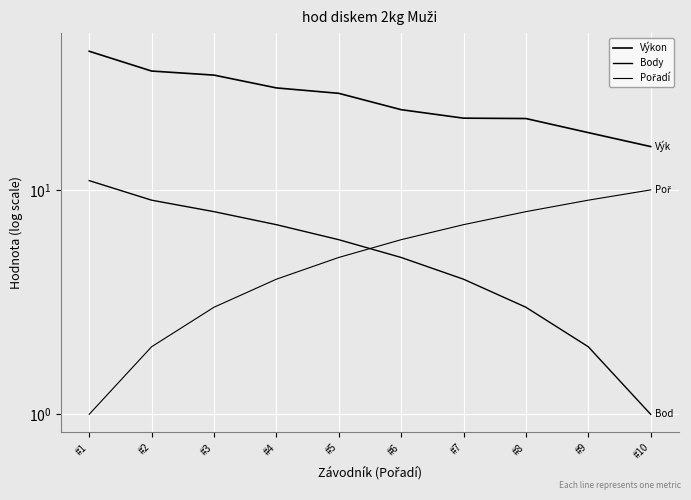

Which category has the highest value across all series?

#1